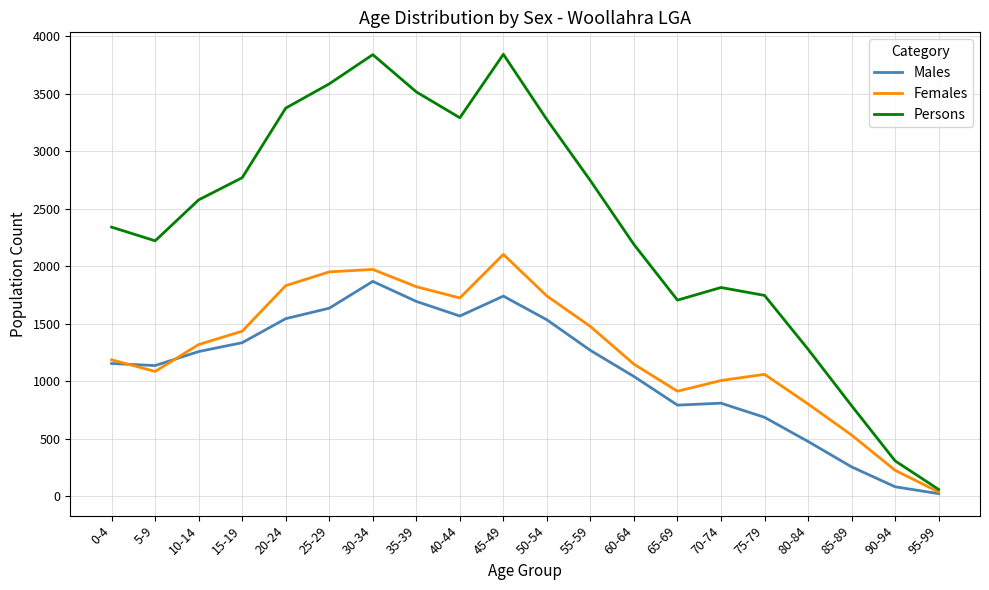

Which series changed the most between 65-69 and 95-99?

Persons